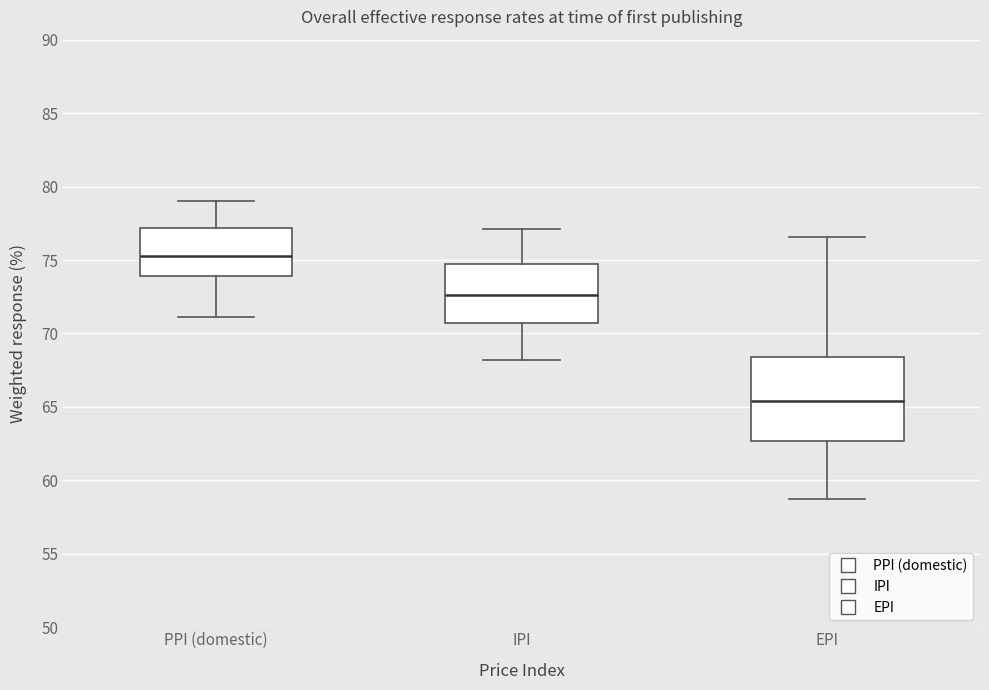

Where is the lower edge of the box for EPI on the y-axis? The values are not printed on the chart, so give them approximately, as read against the axis.

62.5